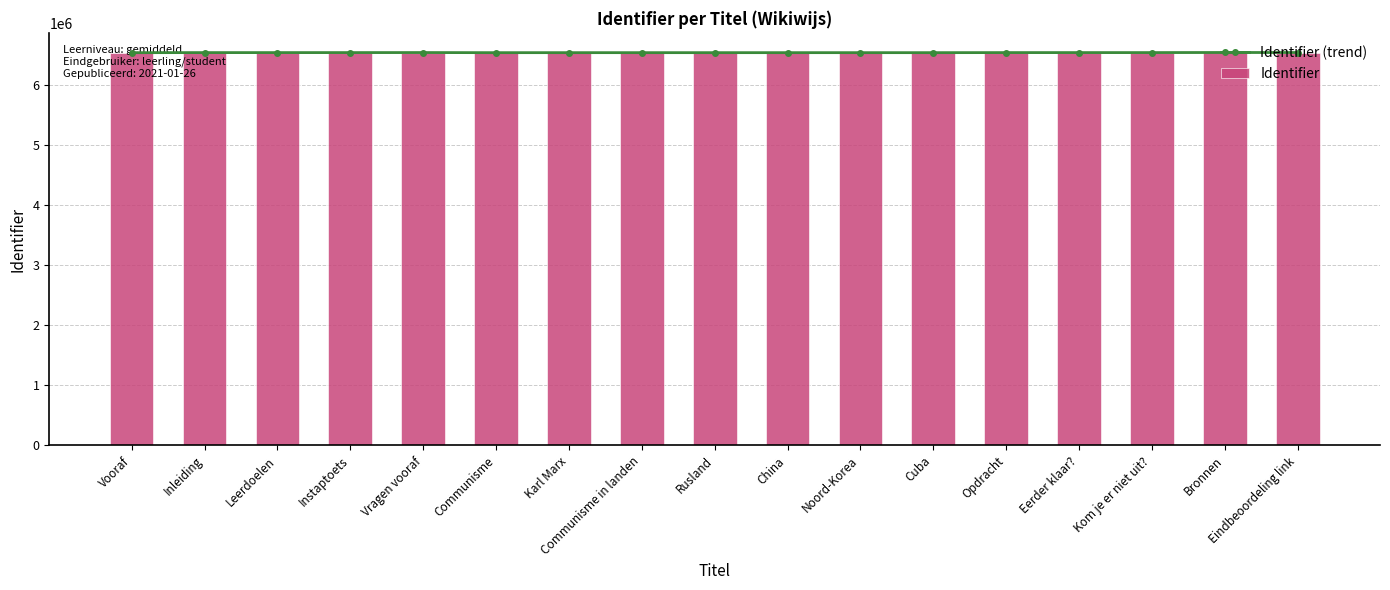

List the series in order of their peak value, lowest first.

Identifier (trend), Identifier